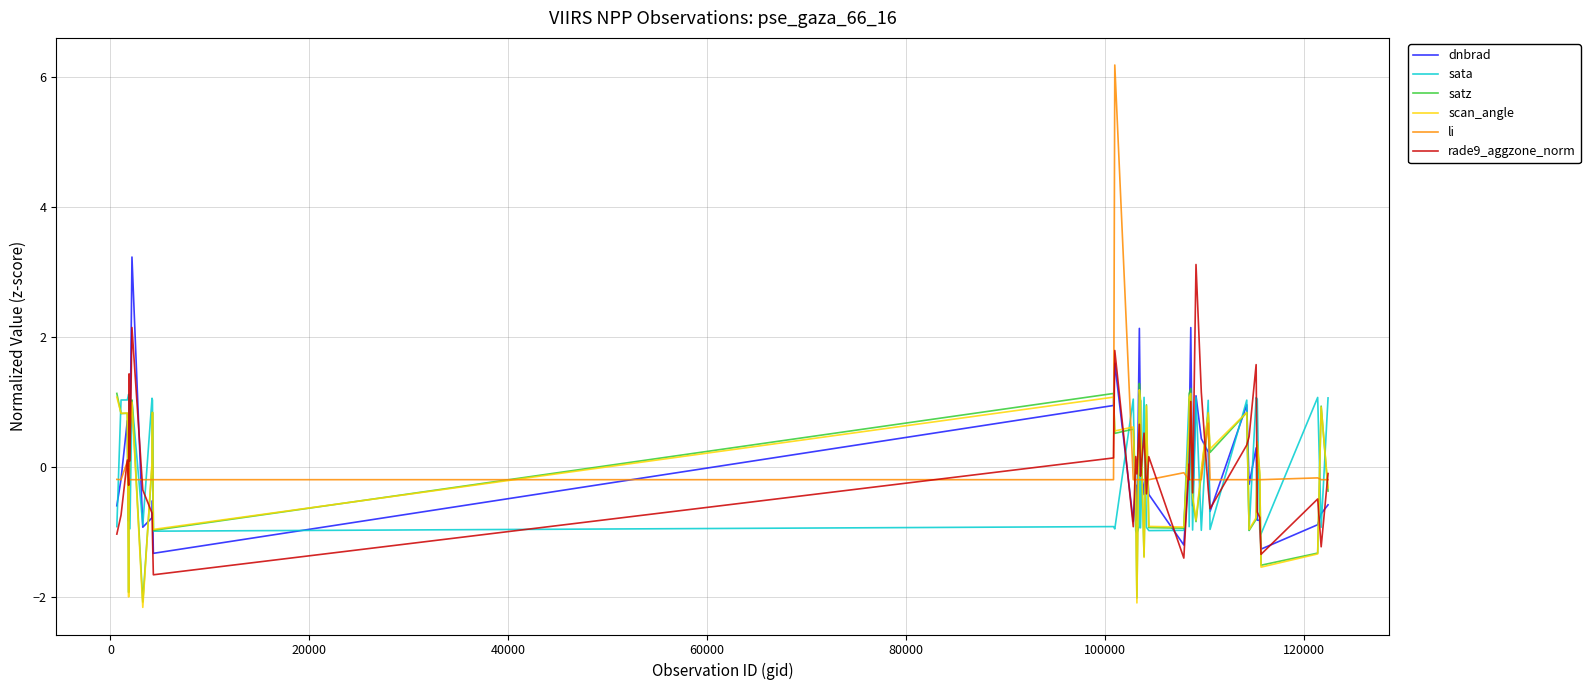

How many intersections are there between satz and rade9_aggzone_norm?

19